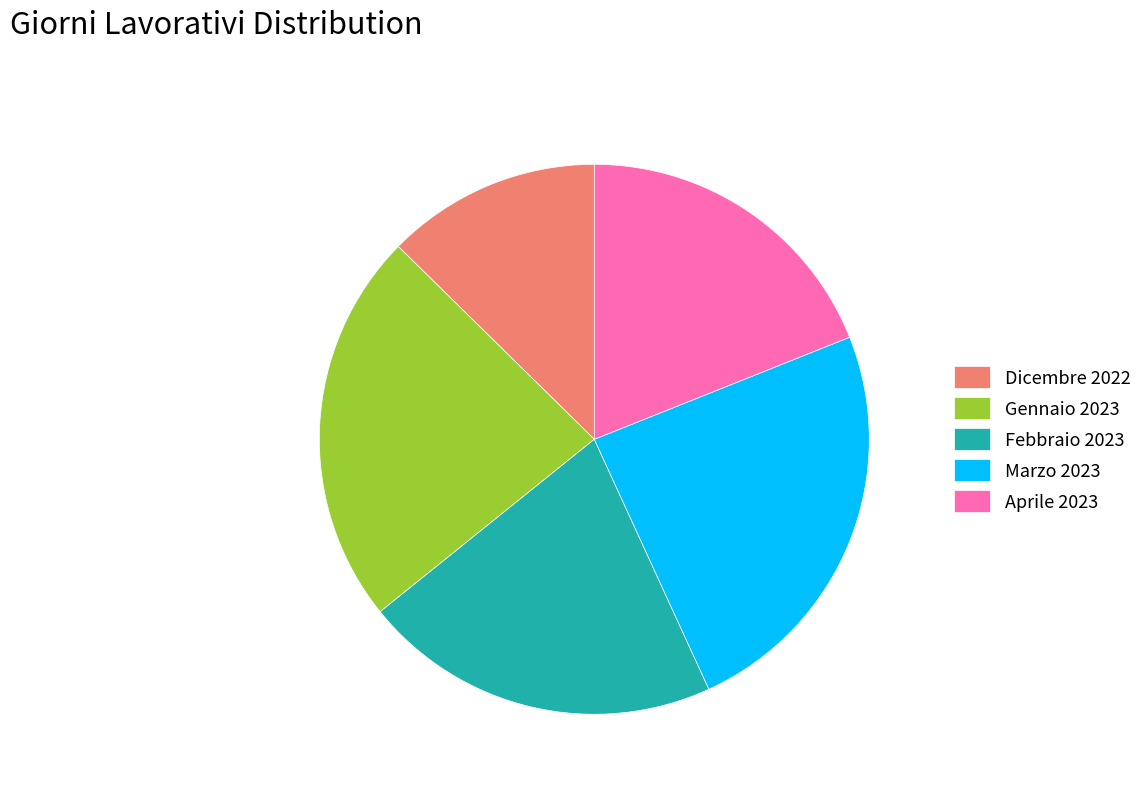

Which category has the biggest portion of the pie?

Marzo 2023